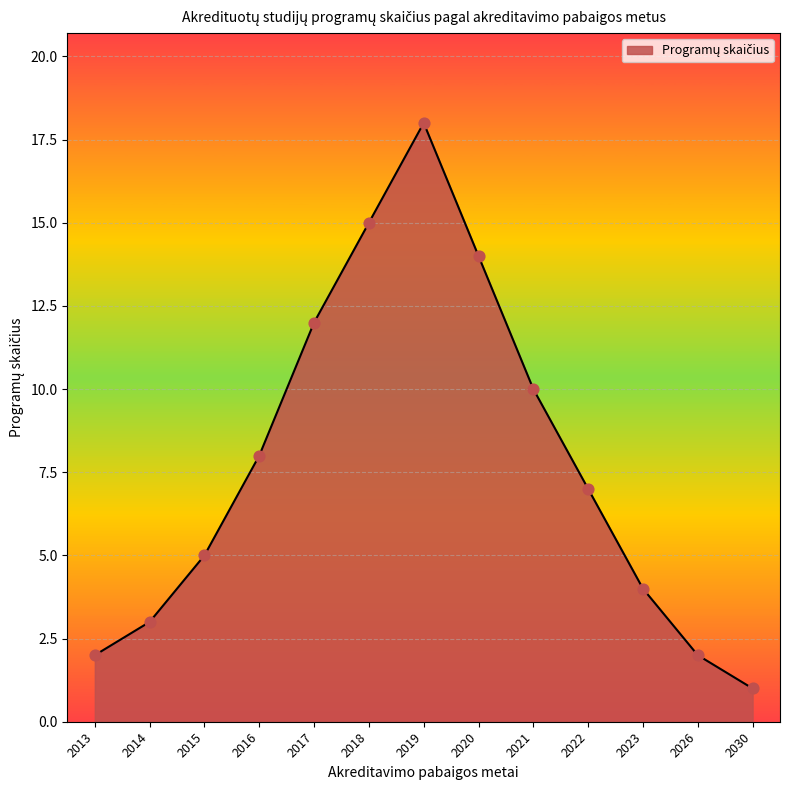

What is the change in value from 2022 to 2026?

-5